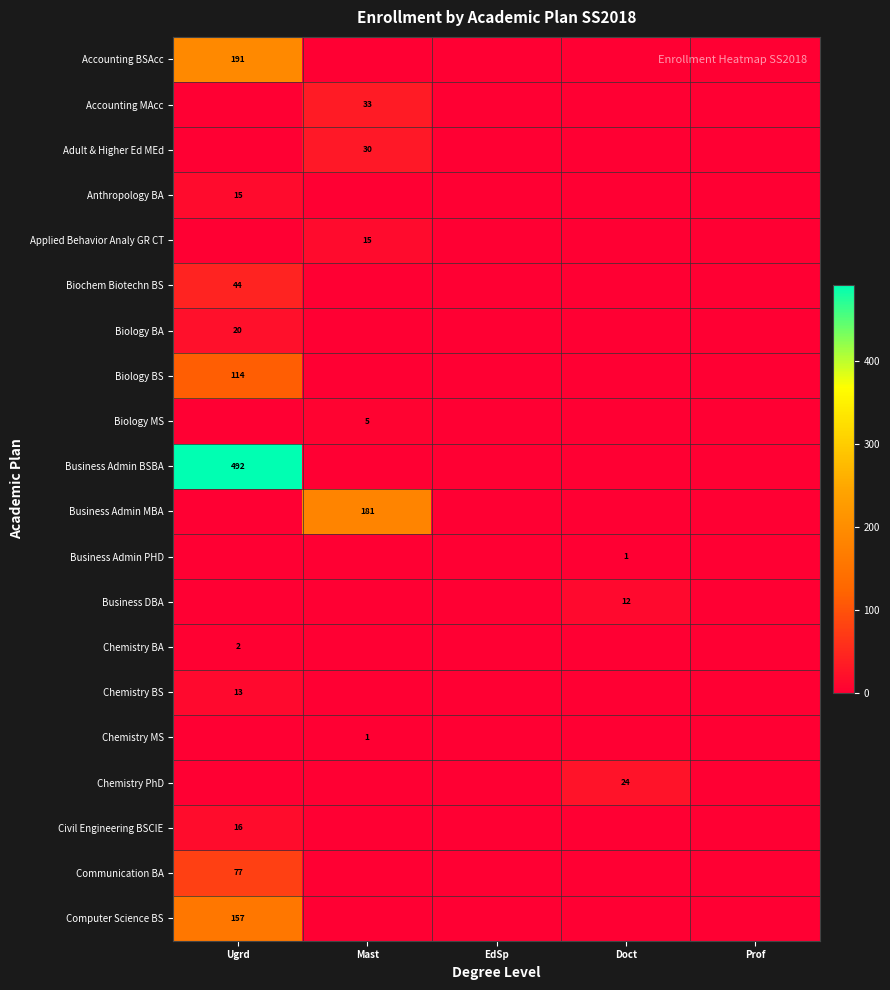

The Business DBA series shows 12 at Doct. True or false?

True